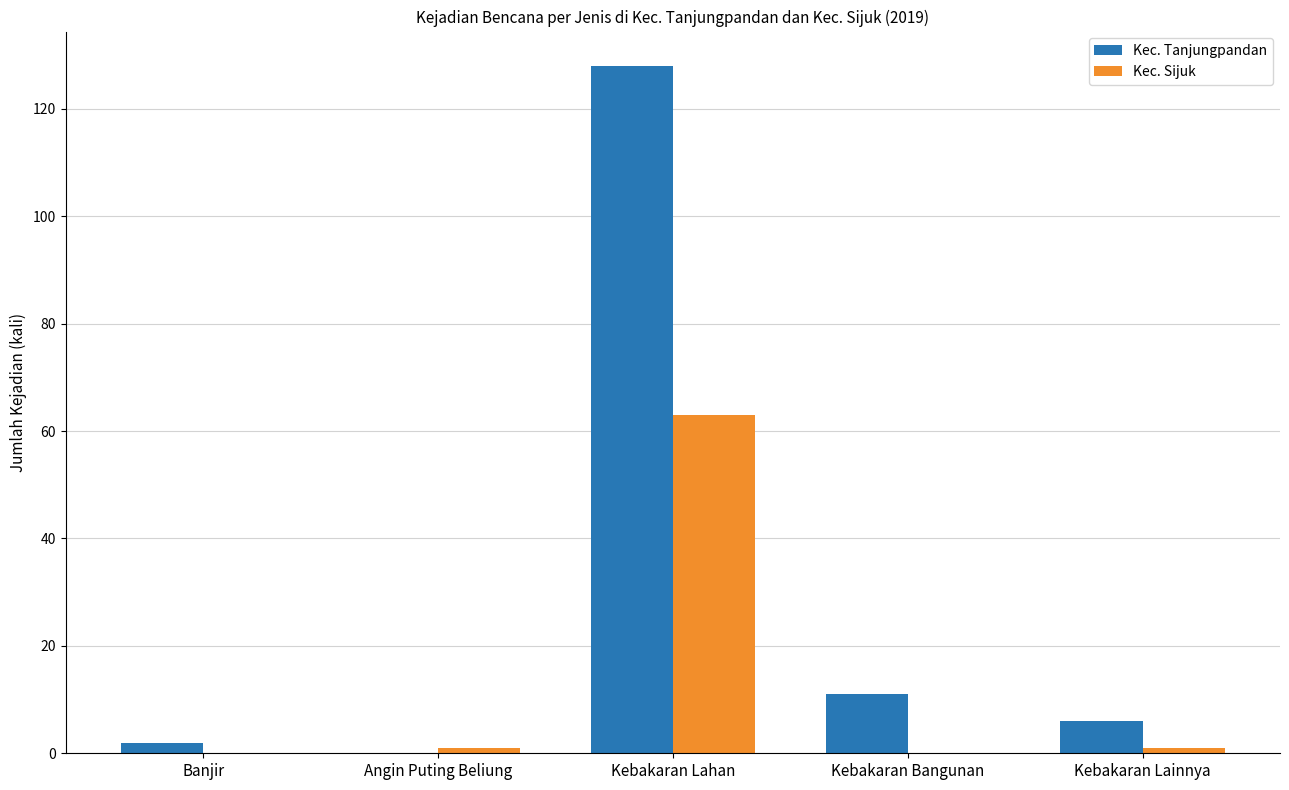

Reading left to right, transcribe all the data shown in this chart.

Kec. Tanjungpandan: 2	0	128	11	6
Kec. Sijuk: 0	1	63	0	1